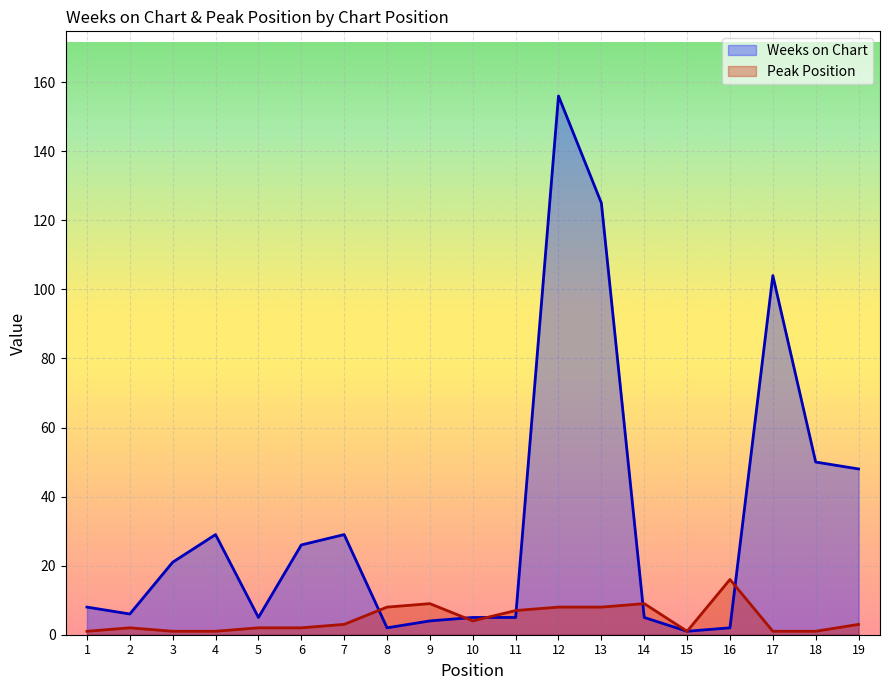

True or false: Peak Position and Weeks on Chart intersect in this chart.

True